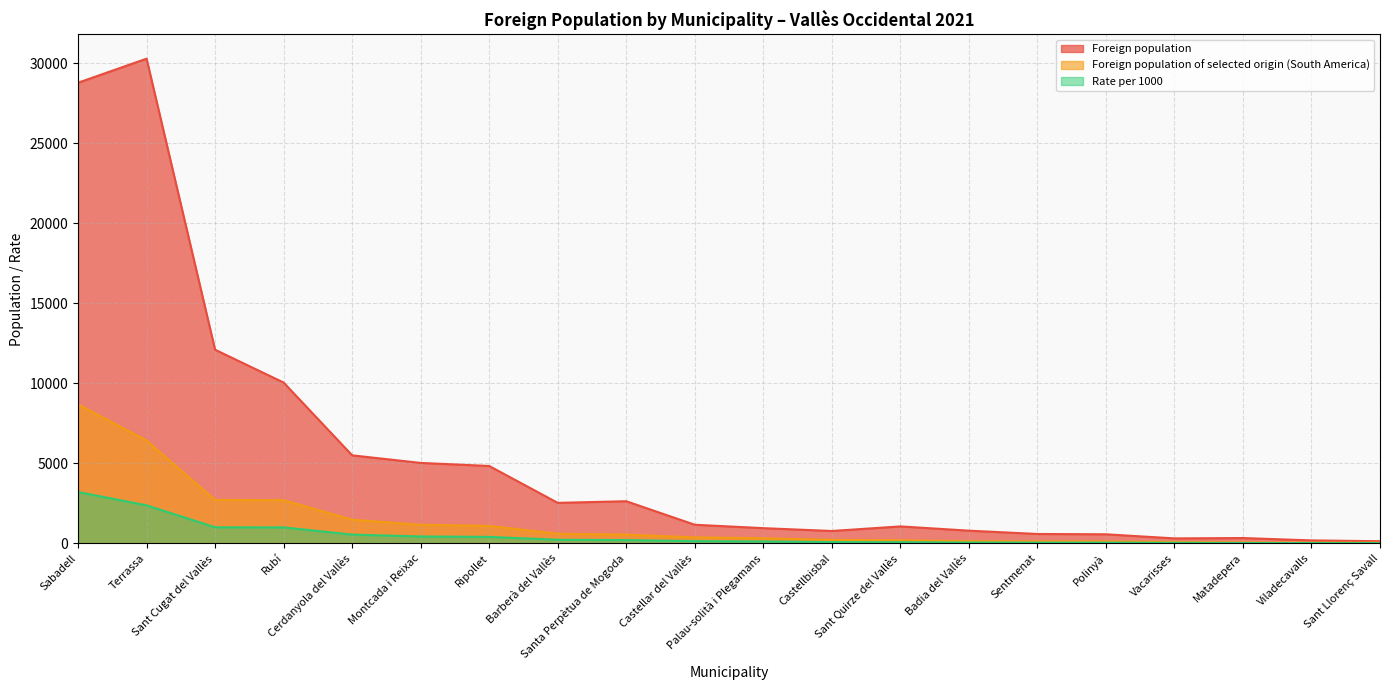

At which category is the sum across all series the highest?

Sabadell